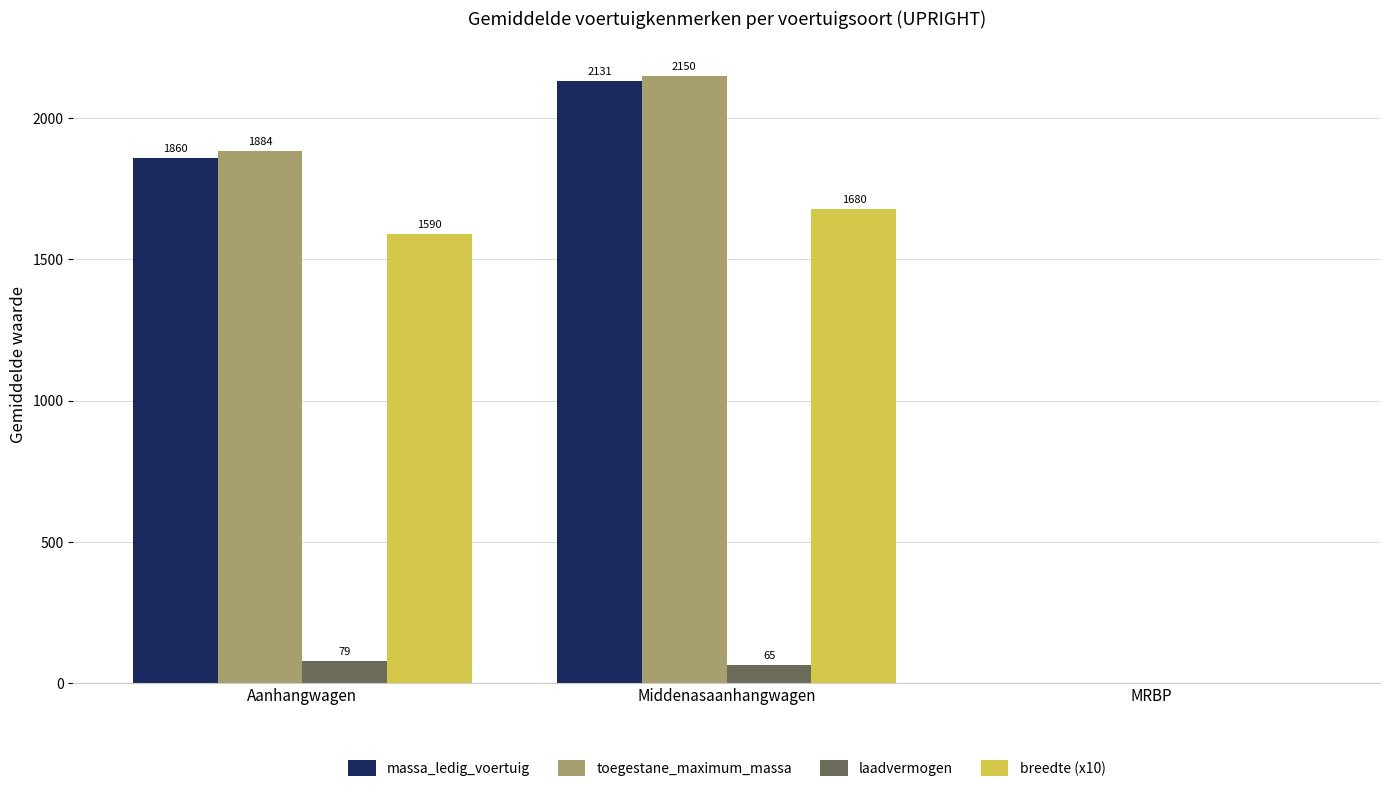

How many categories are shown in the chart?

3